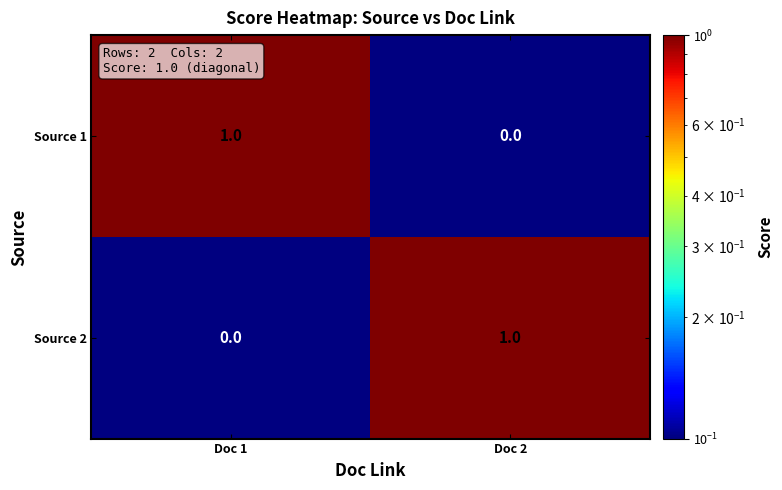

At which label does Source 1 reach its minimum?

Doc 2